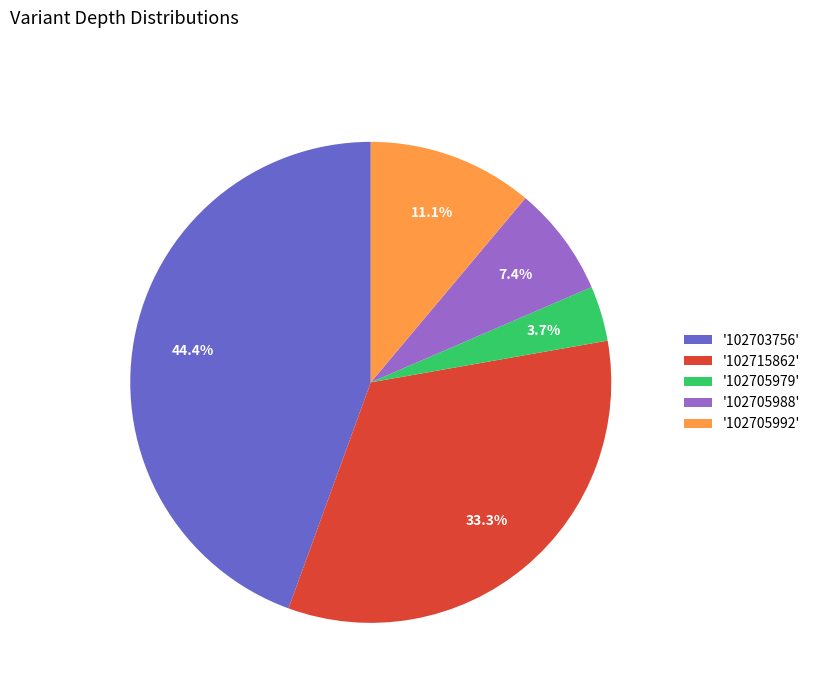

What percentage do '102705992' and '102705979' together represent?

14.8%